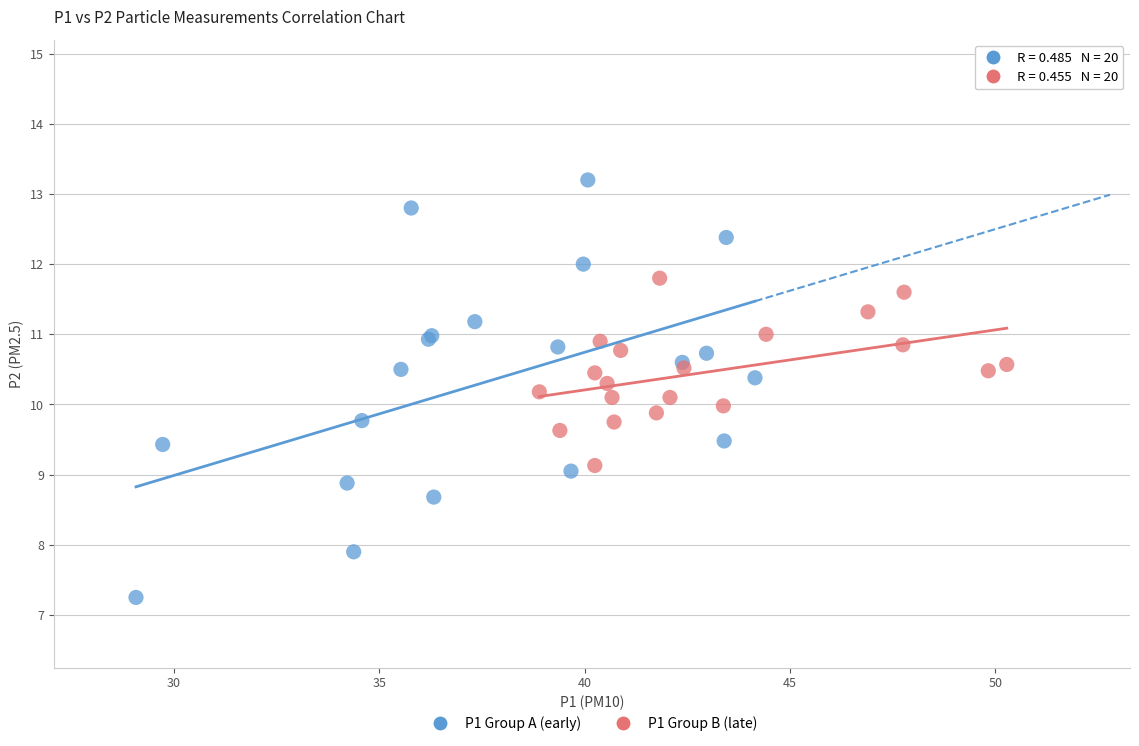

Which series has the widest spread of Y values?

P1 Group A (early)